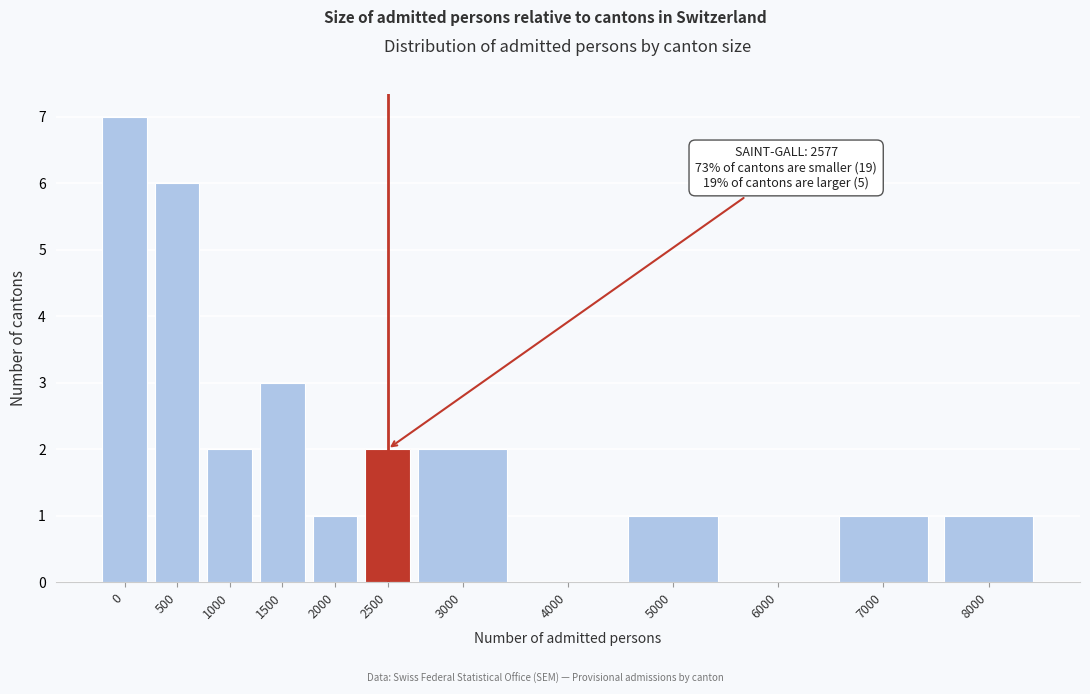

Reading right to left, extract all data points from this chart.

8000=1	7000=1	6000=0	5000=1	4000=0	3000=2	2500=2	2000=1	1500=3	1000=2	500=6	0=7